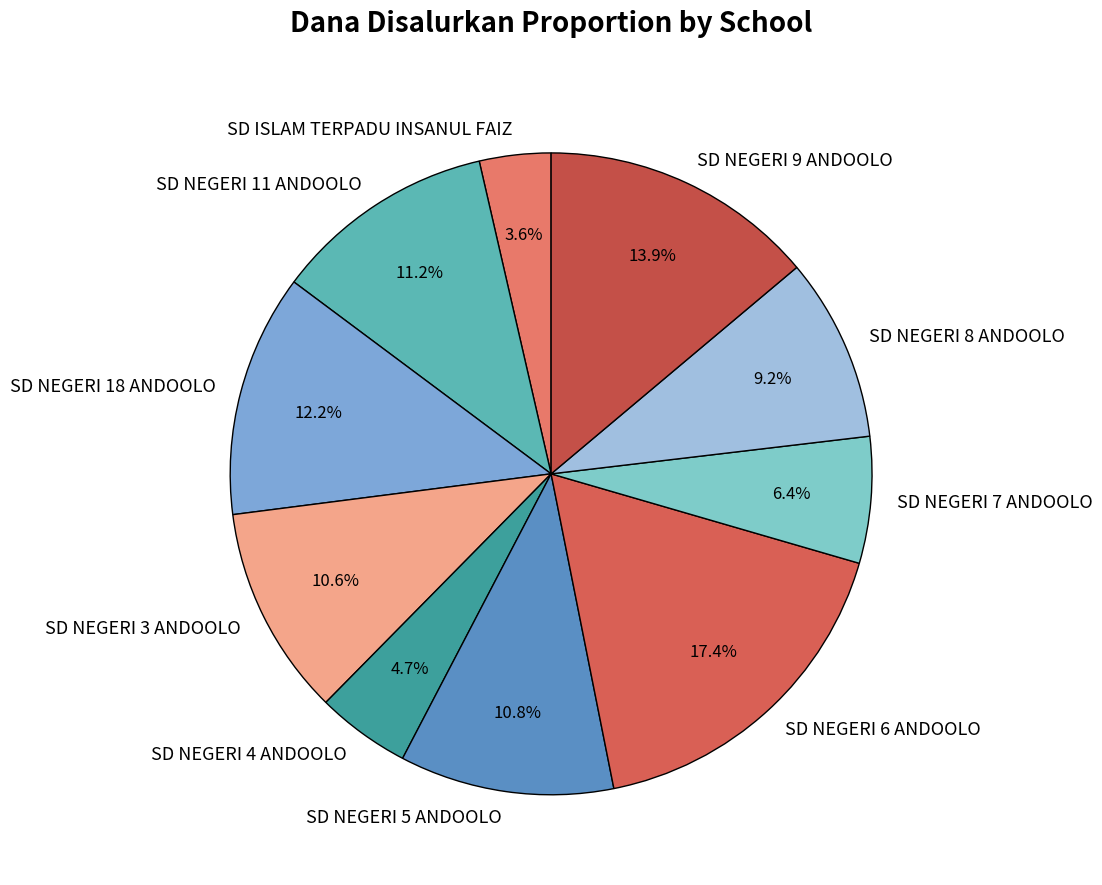

Is there any slice that represents more than half of the pie?

No